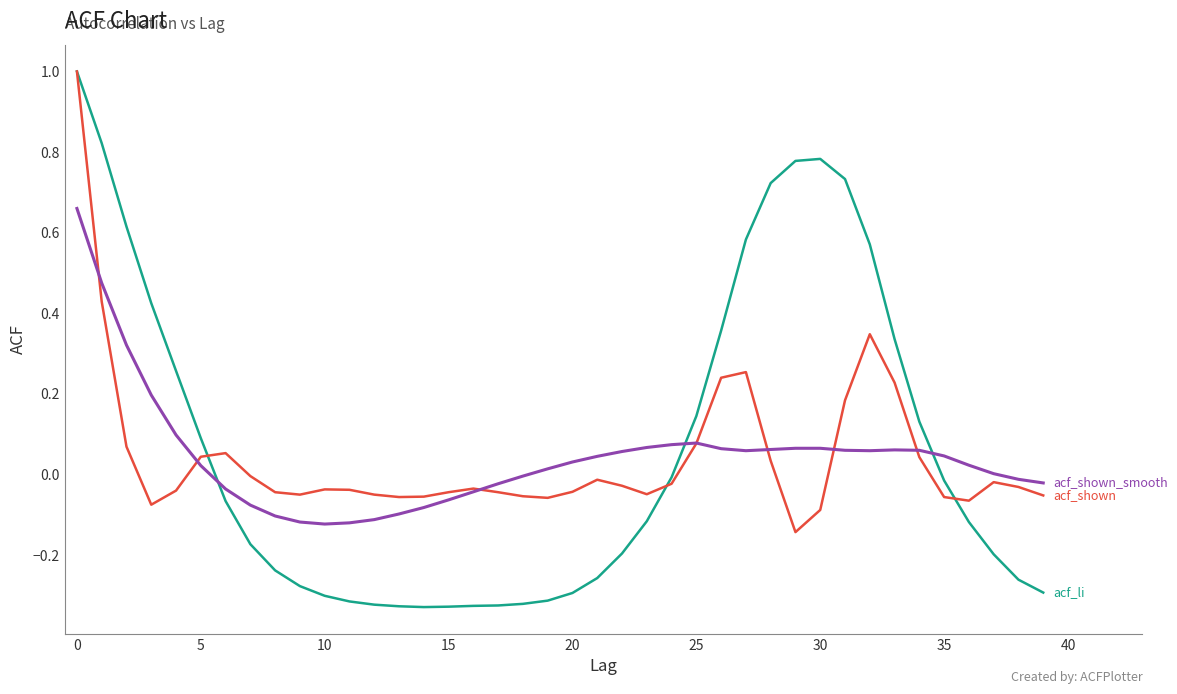

What is the greatest value displayed?

1.0